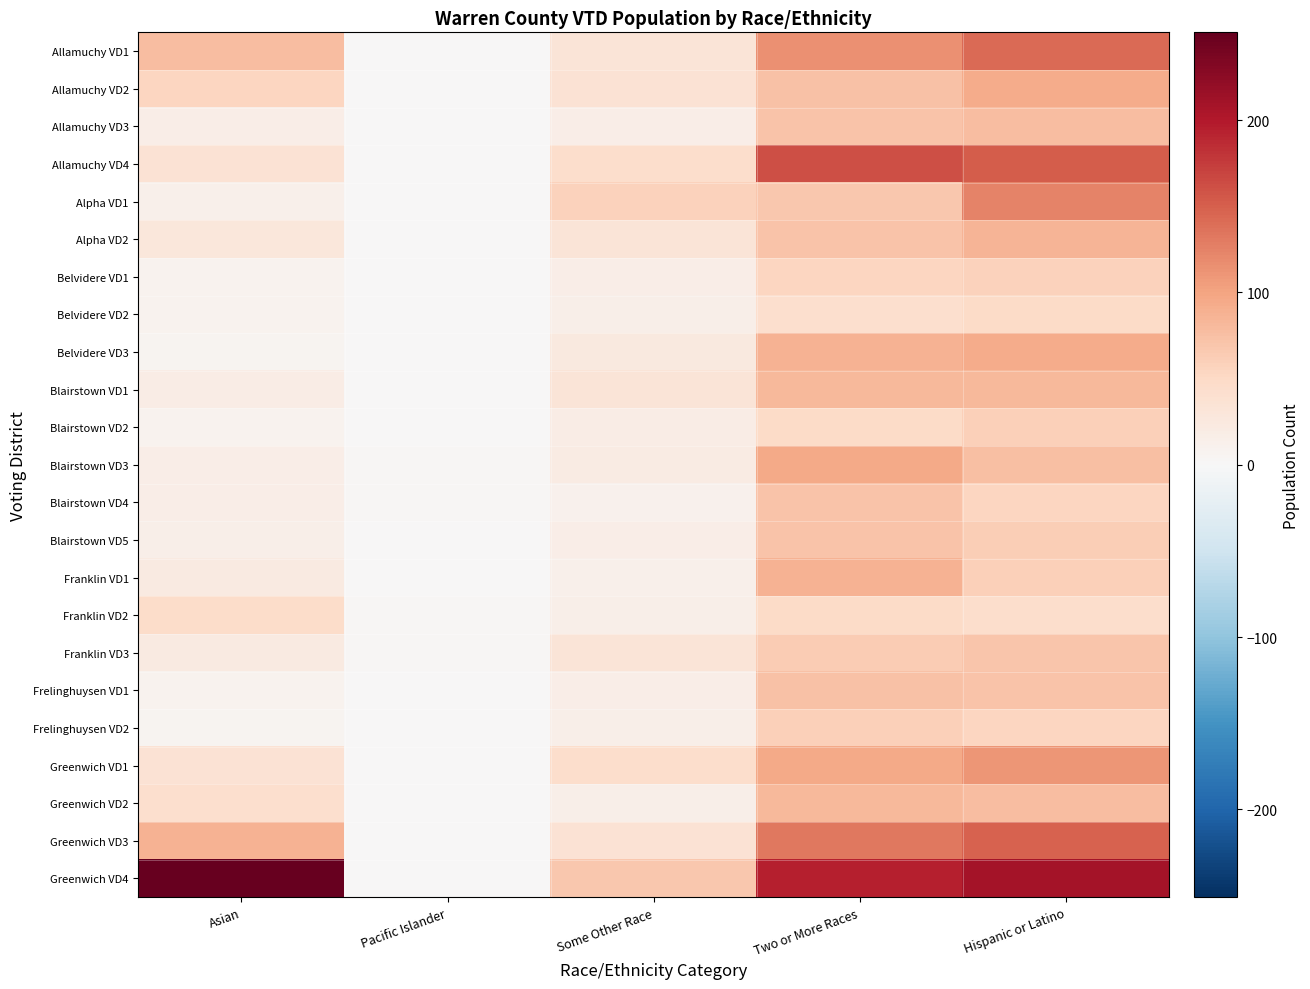

Rank the series by their maximum value, from highest to lowest.

Greenwich VD4, Allamuchy VD4, Greenwich VD3, Allamuchy VD1, Alpha VD1, Greenwich VD1, Blairstown VD3, Allamuchy VD2, Belvidere VD3, Franklin VD1, Alpha VD2, Blairstown VD1, Greenwich VD2, Allamuchy VD3, Frelinghuysen VD1, Blairstown VD4, Blairstown VD5, Franklin VD3, Blairstown VD2, Frelinghuysen VD2, Belvidere VD1, Franklin VD2, Belvidere VD2